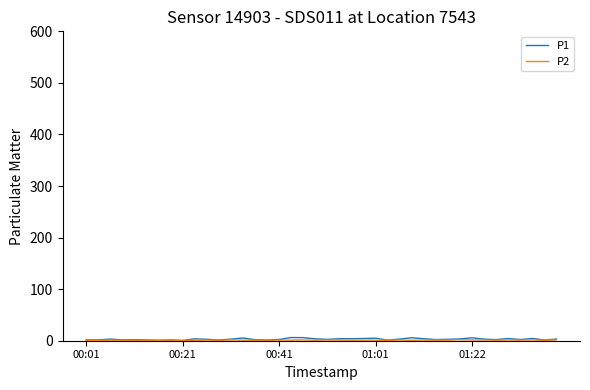

Which series has the widest spread of values?

P1